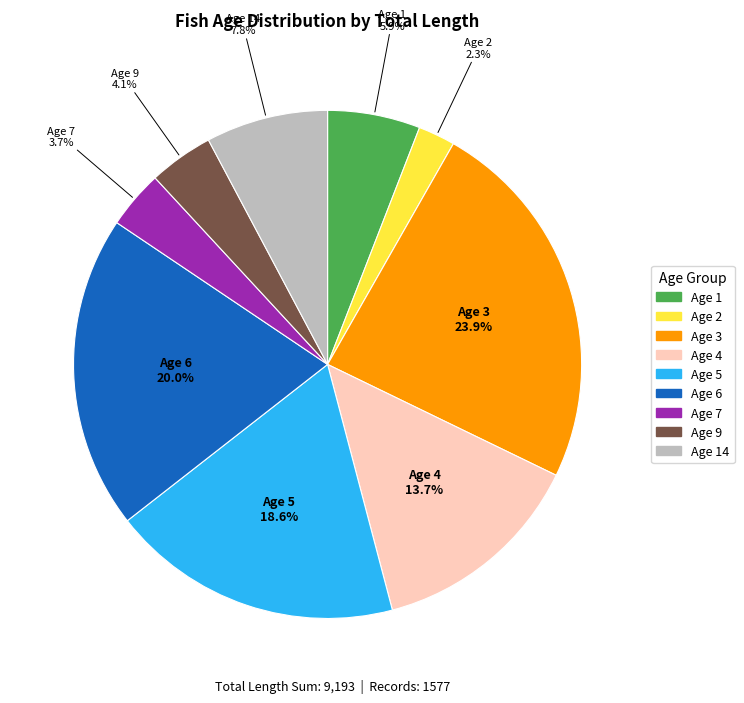

Is there any slice that represents more than half of the pie?

No